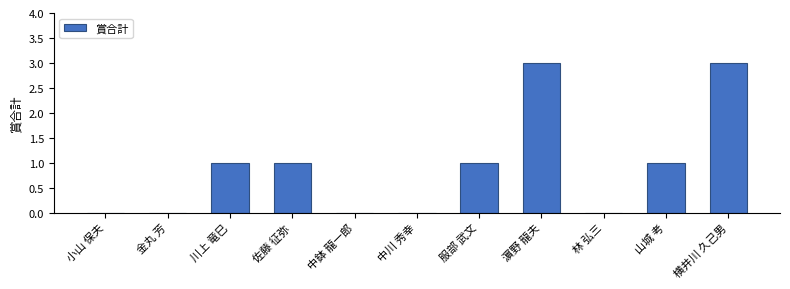

What is the greatest value displayed?

3